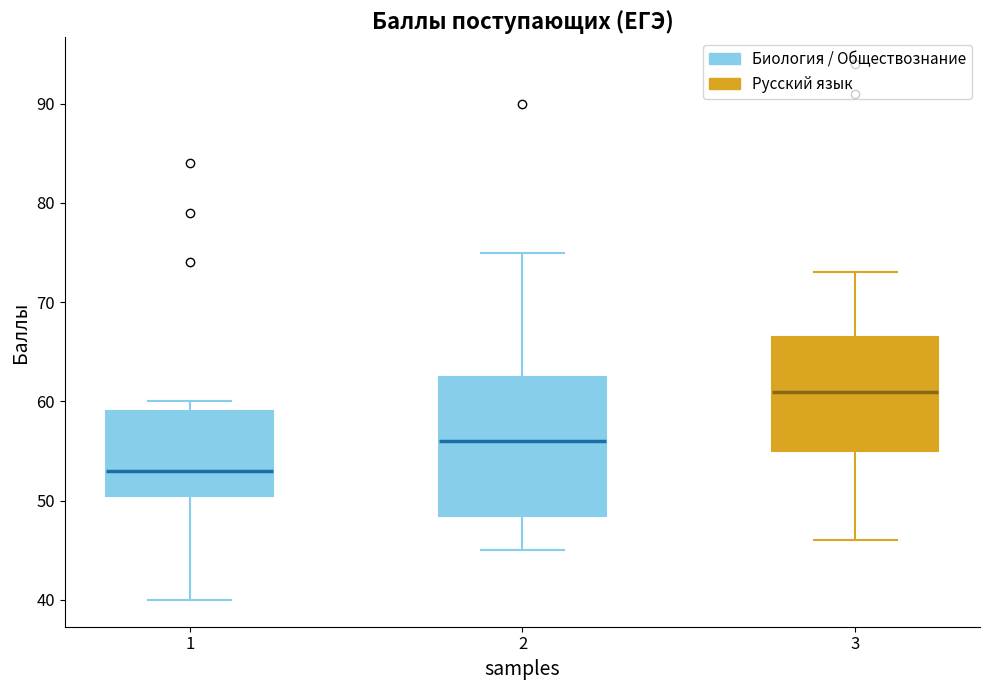

Where does the lower whisker of the box at x = 3 end on the y-axis? The values are not printed on the chart, so give them approximately, as read against the axis.

46